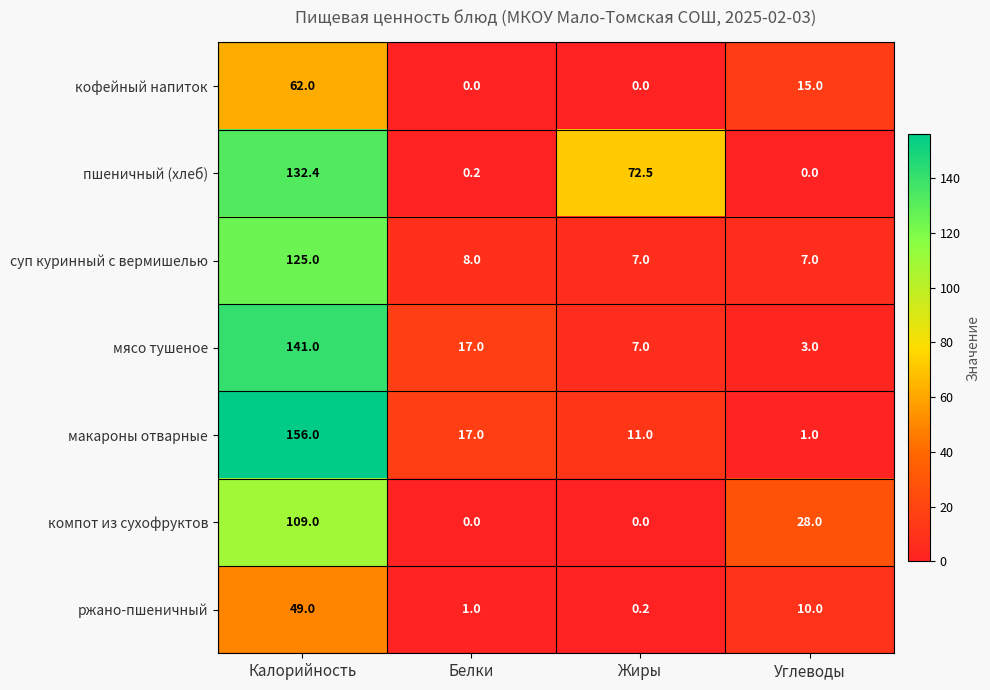

How many data points does each series have?

4